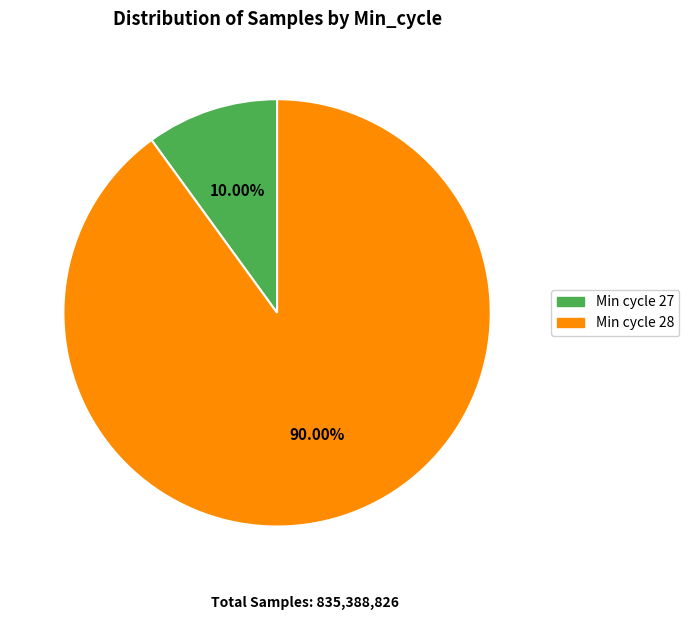

Is there a majority slice in this chart?

Yes